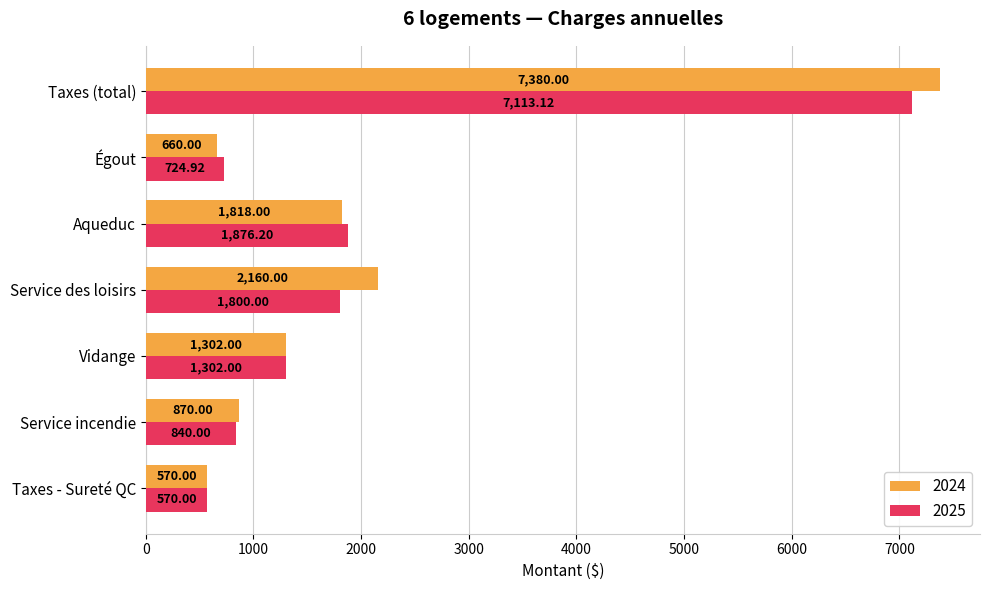

Which series has the largest total across all categories?

2024